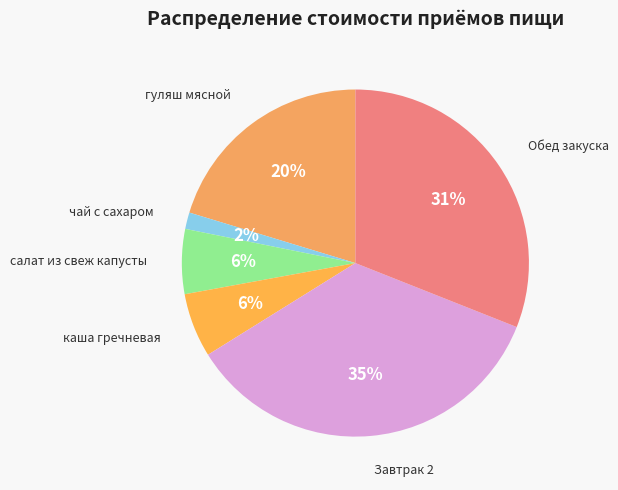

How many segments does this pie chart have?

6